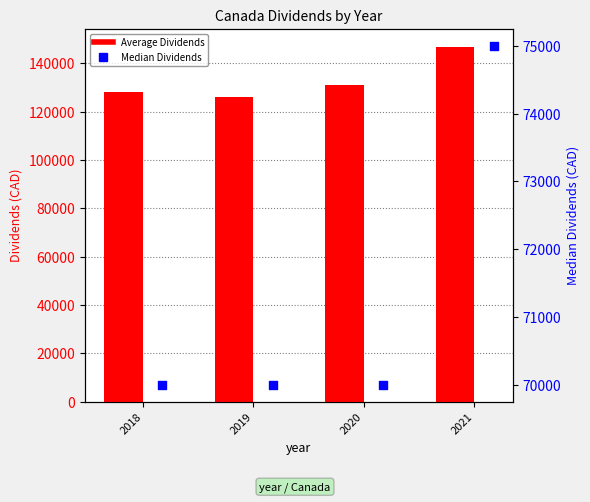

At how many categories does at least one series exceed 113942?

4